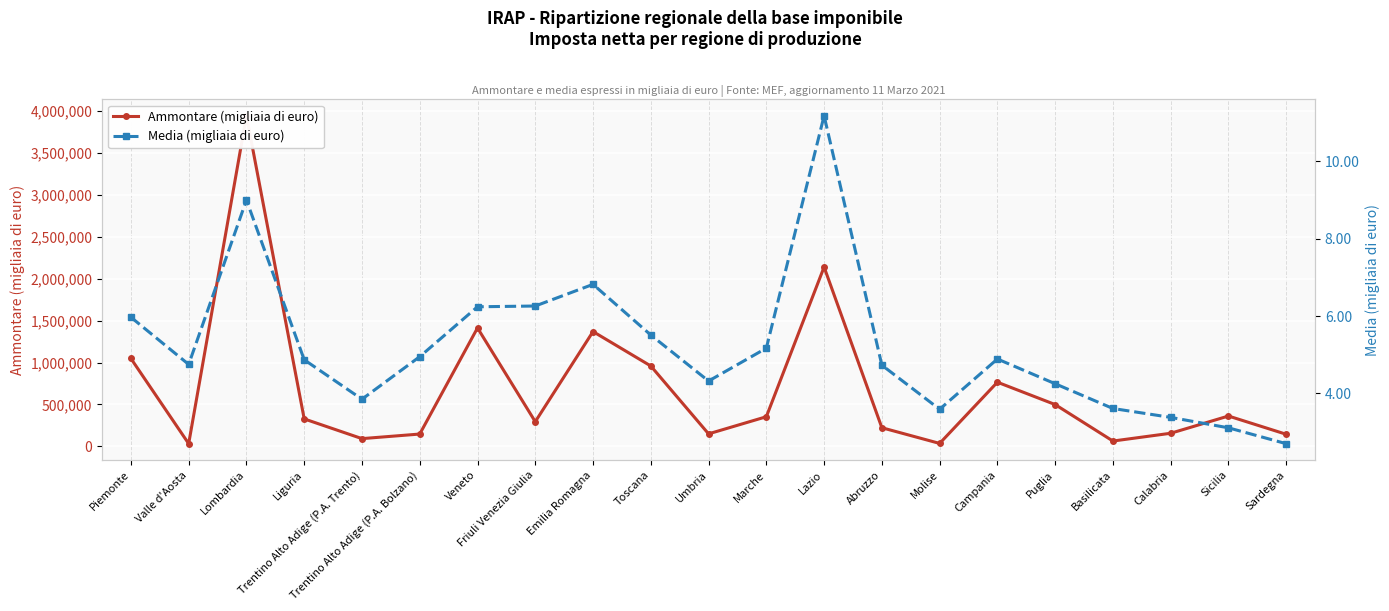

Reading right to left, transcribe all the data shown in this chart.

Ammontare (migliaia di euro): Sardegna=142978.0	Sicilia=360930.0	Calabria=155175.0	Basilicata=62120.0	Puglia=497884.0	Campania=764785.0	Molise=33781.0	Abruzzo=221179.0	Lazio=2140065.0	Marche=352432.0	Umbria=148004.0	Toscana=958519.0	Emilia Romagna=1369466.0	Friuli Venezia Giulia=293276.0	Veneto=1412836.0	Trentino Alto Adige (P.A. Bolzano)=145723.0	Trentino Alto Adige (P.A. Trento)=91013.0	Liguria=326553.0	Lombardia=3946713.0	Valle d'Aosta=30676.0	Piemonte=1047992.0
Media (migliaia di euro): Sardegna=2.7	Sicilia=3.1	Calabria=3.4	Basilicata=3.6	Puglia=4.2	Campania=4.9	Molise=3.6	Abruzzo=4.7	Lazio=11.2	Marche=5.2	Umbria=4.3	Toscana=5.5	Emilia Romagna=6.8	Friuli Venezia Giulia=6.3	Veneto=6.2	Trentino Alto Adige (P.A. Bolzano)=5.0	Trentino Alto Adige (P.A. Trento)=3.9	Liguria=4.9	Lombardia=9.0	Valle d'Aosta=4.8	Piemonte=6.0